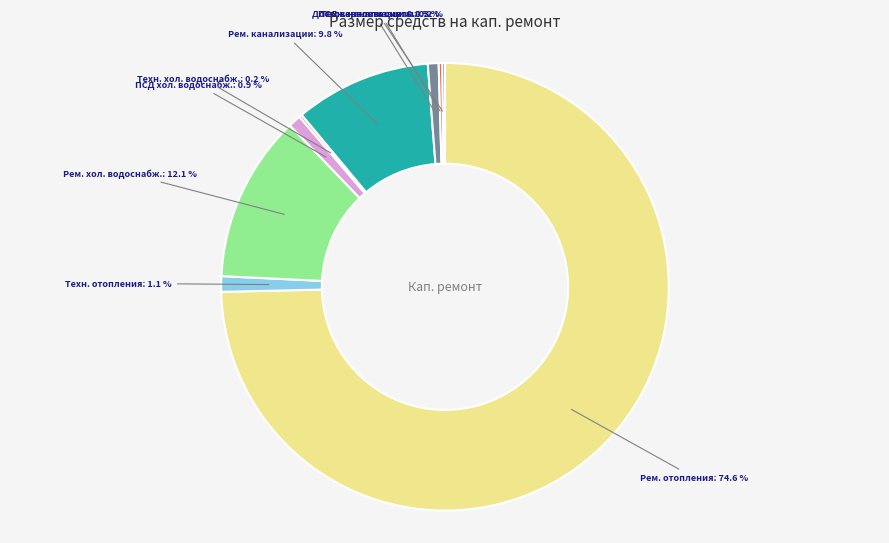

Is there any slice that represents more than half of the pie?

Yes